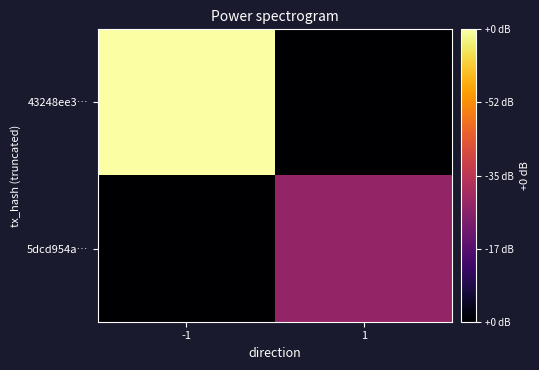

Which series has the largest range (max minus min)?

43248ee3…